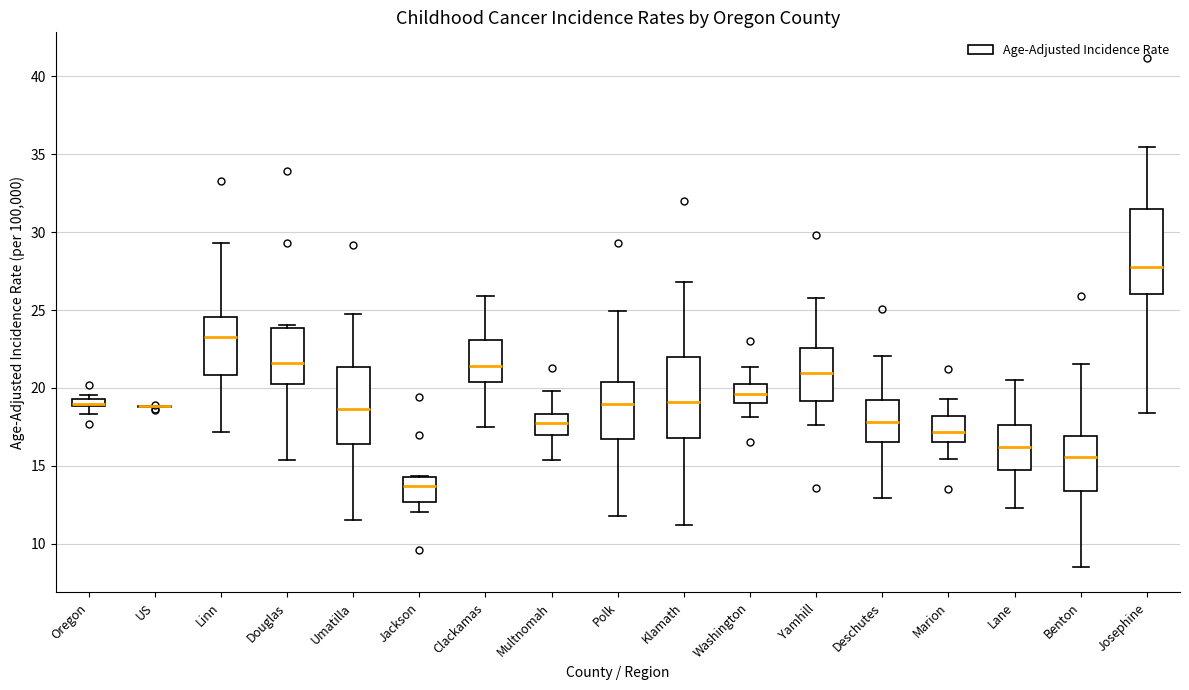

Where does the lower whisker of the box for Oregon end on the y-axis? The values are not printed on the chart, so give them approximately, as read against the axis.

18.5